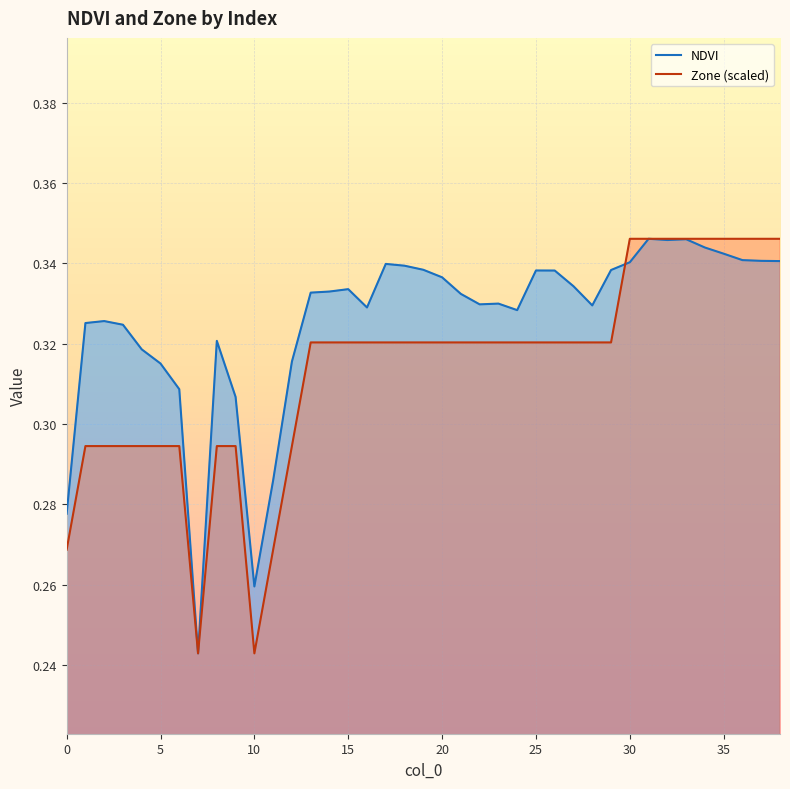

At 5, list the series in order from largest to smallest.

NDVI, Zone (scaled)